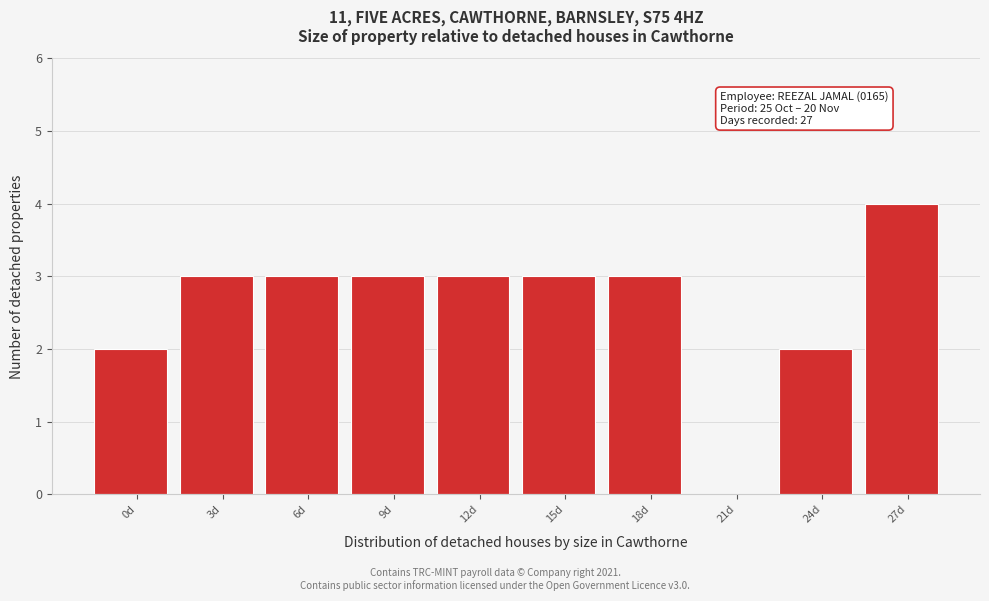

Reading left to right, list all the values displayed in this chart.

0d=2	3d=3	6d=3	9d=3	12d=3	15d=3	18d=3	21d=0	24d=2	27d=4